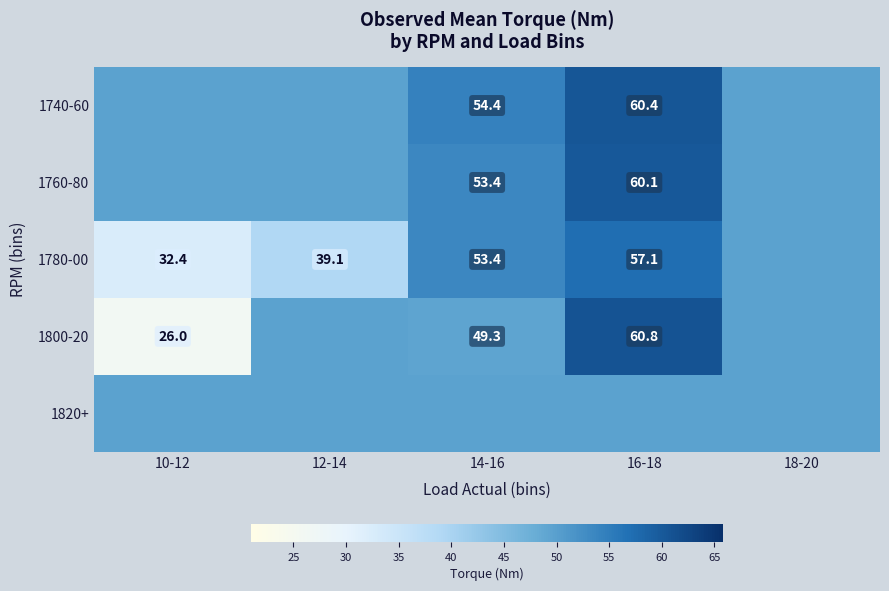

How many values in the 1780-00 series are below 49?

2